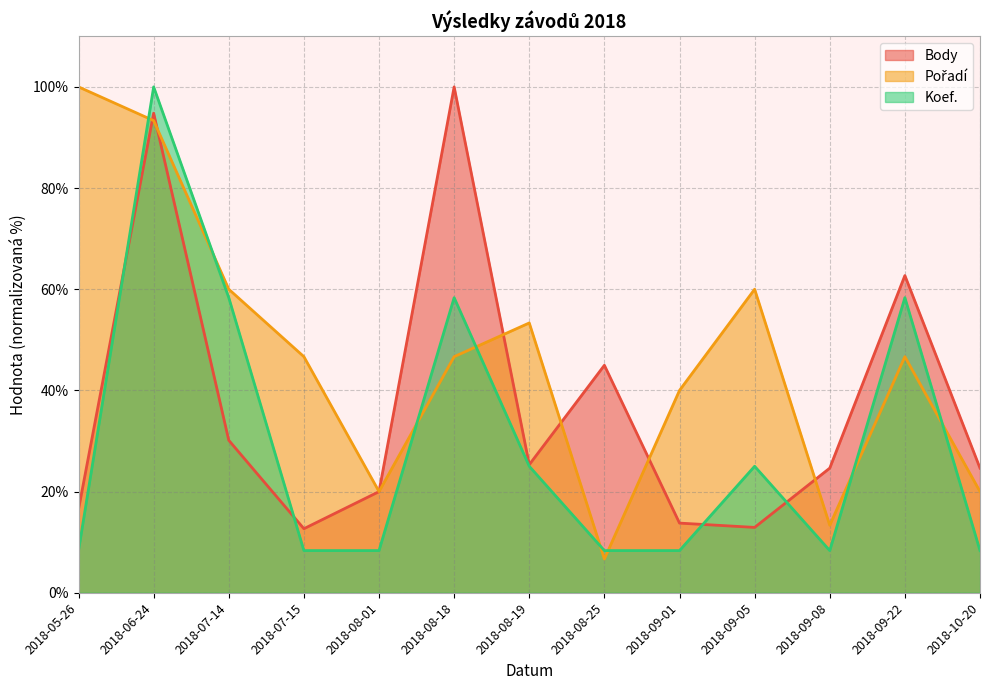

True or false: Koef. and Body intersect in this chart.

True